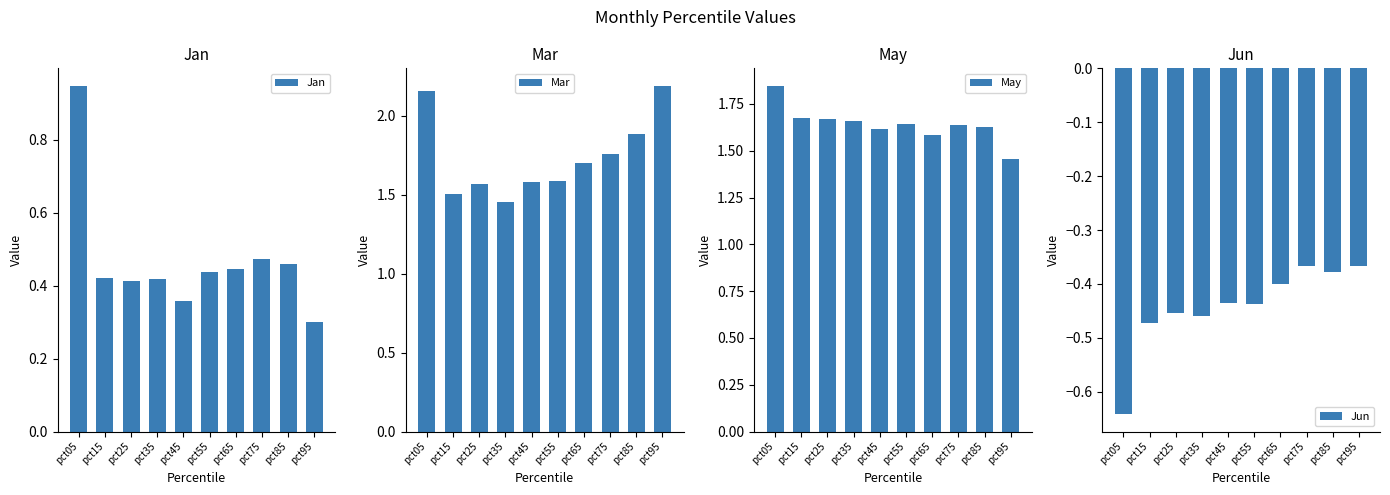

What is the lowest value of the Mar series?

1.5